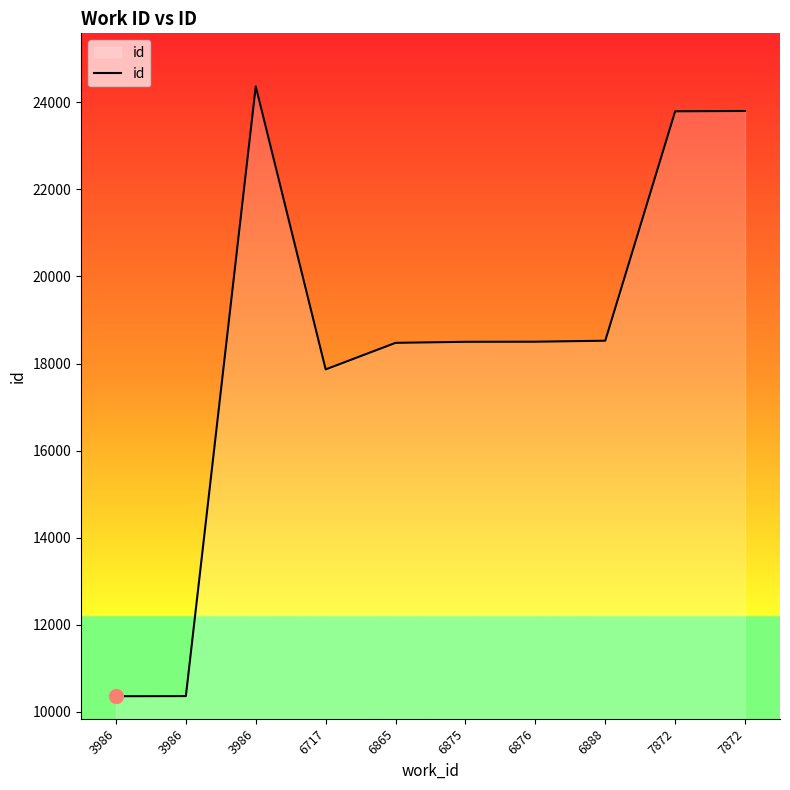

Does the chart have visible grid lines?

No